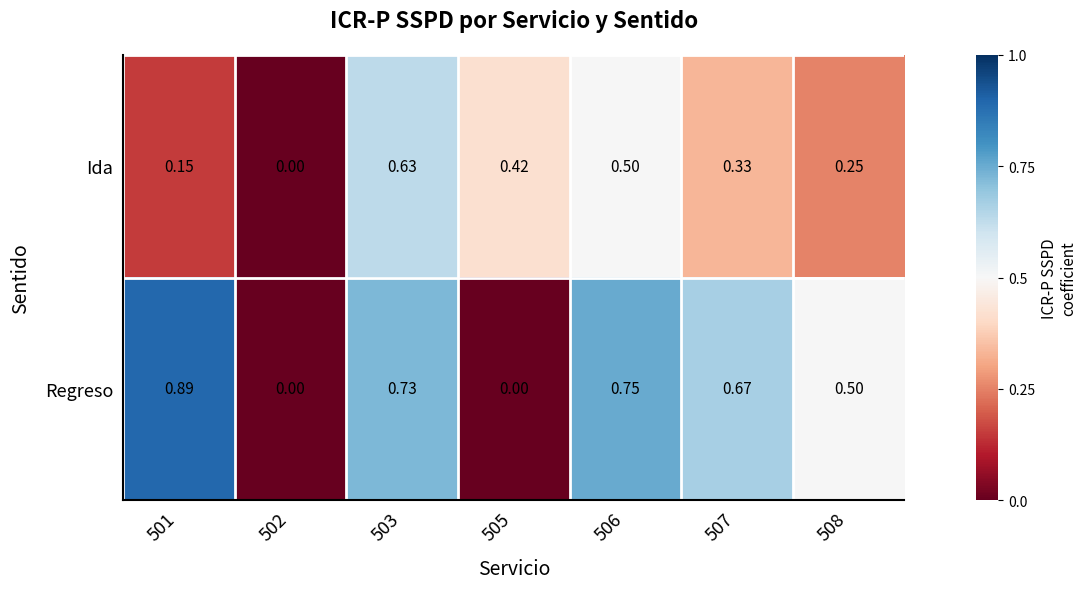

What is the total value across all series at 507?

1.0